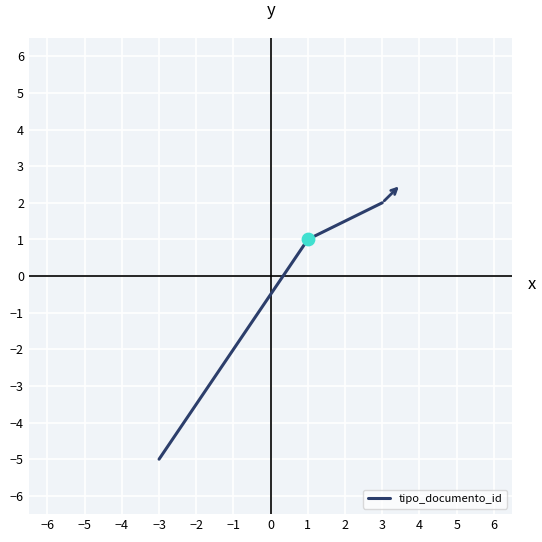

Approximately how many times larger is the value at 1 compared to 3?

0.5